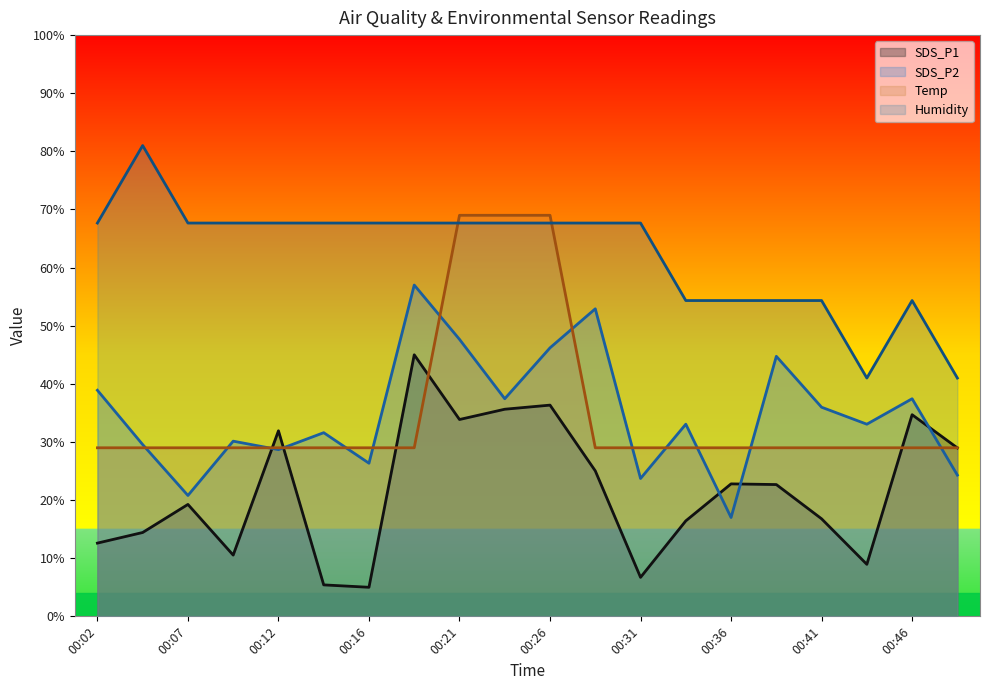

How many data points in SDS_P1 are above 22?

10